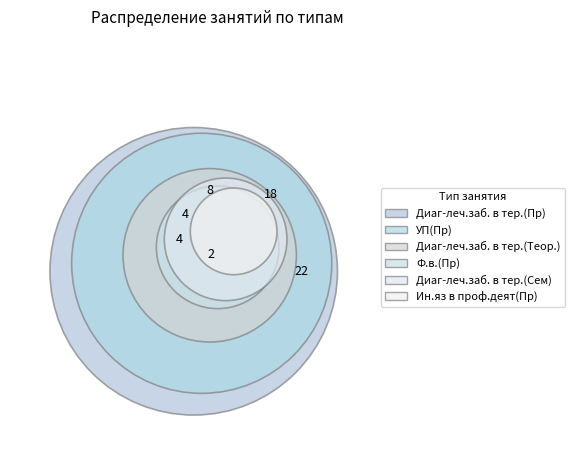

True or false: Ф.в.(Пр) accounts for 7% of the total.

True